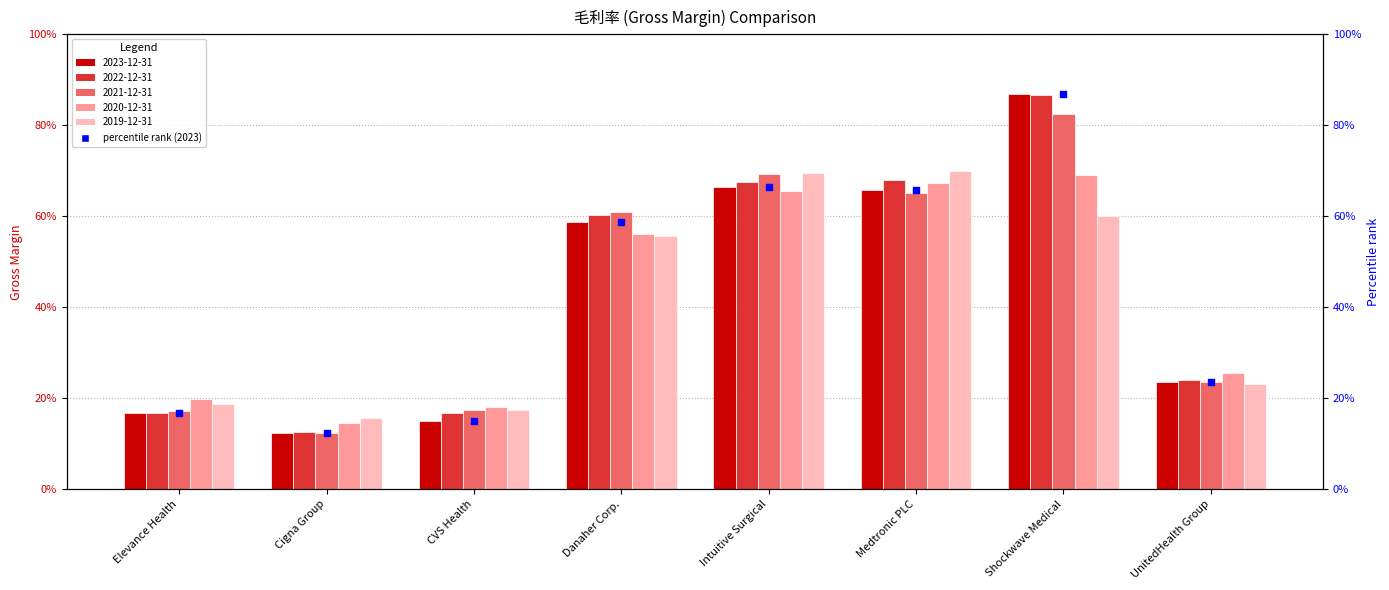

At how many categories does at least one series exceed 0?

8